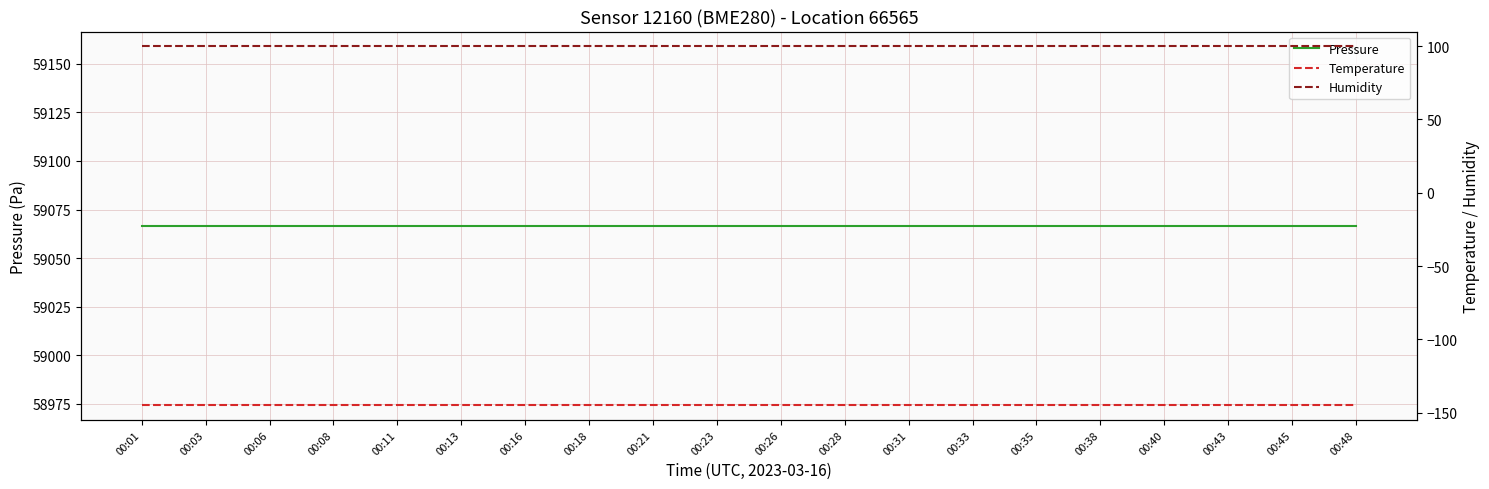

True or false: Temperature has more than 1 points higher than both neighbors.

False